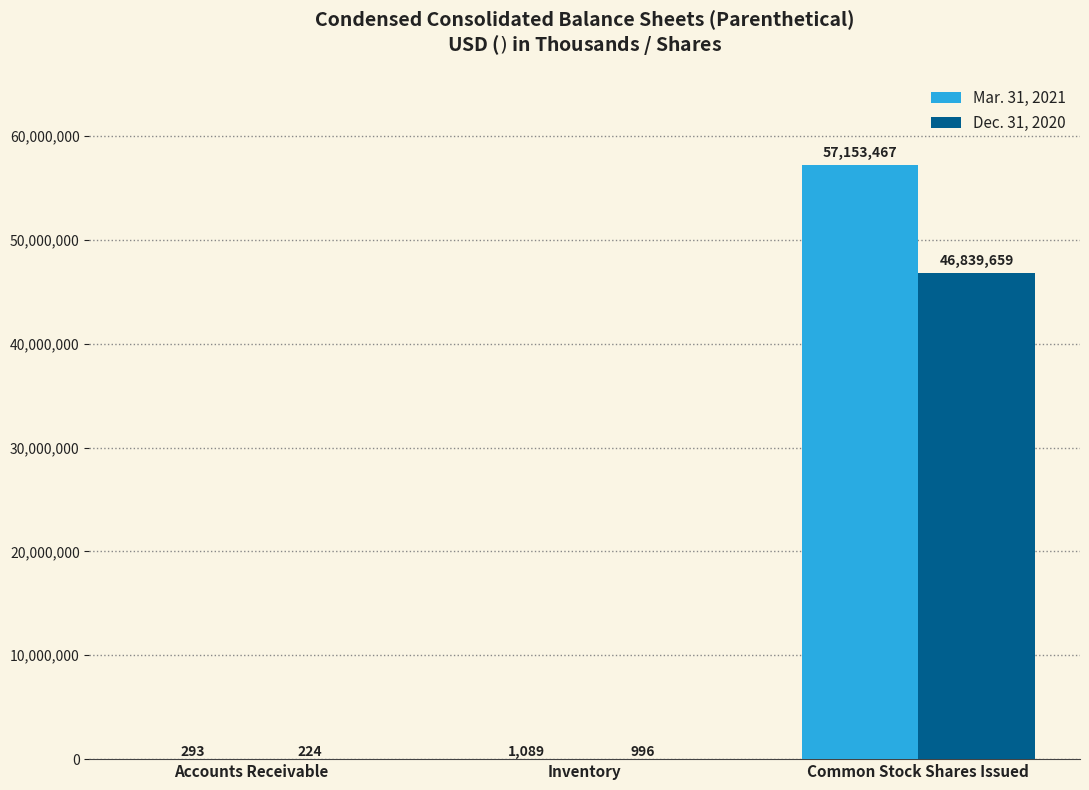

Read the Mar. 31, 2021 value at Inventory, to the nearest 50.

1100